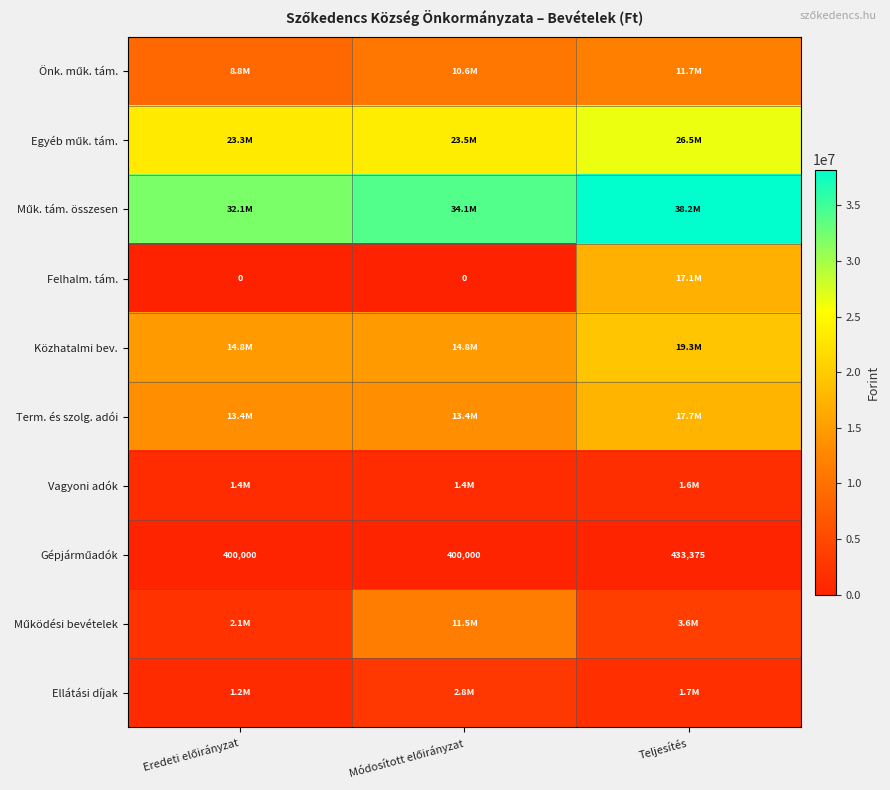

At Eredeti előirányzat, list the series in order from smallest to largest.

Felhalm. tám., Gépjárműadók, Ellátási díjak, Vagyoni adók, Működési bevételek, Önk. műk. tám., Term. és szolg. adói, Közhatalmi bev., Egyéb műk. tám., Műk. tám. összesen